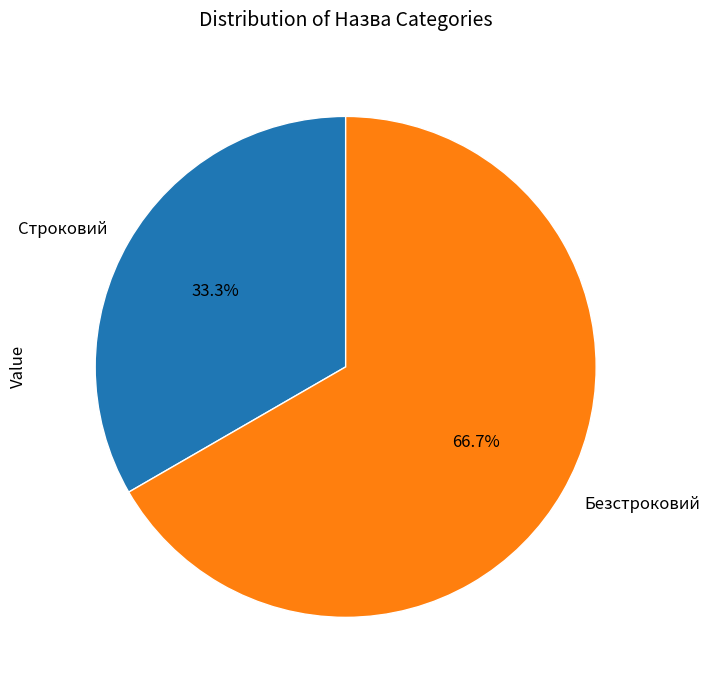

To the nearest percent, what is the difference between the Безстроковий and Строковий slice percentages?

33%